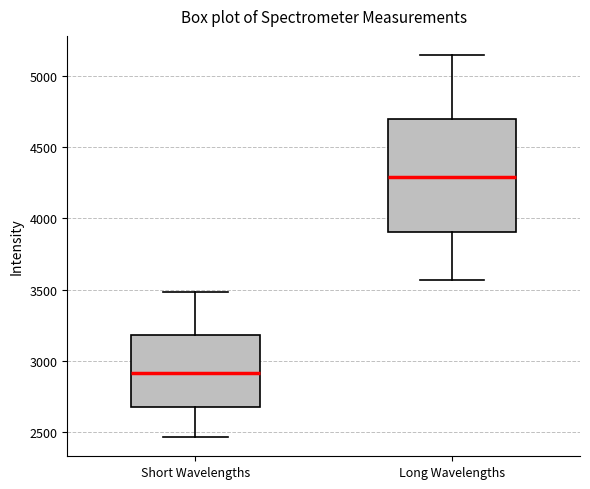

Which box has the highest median line?

Long Wavelengths